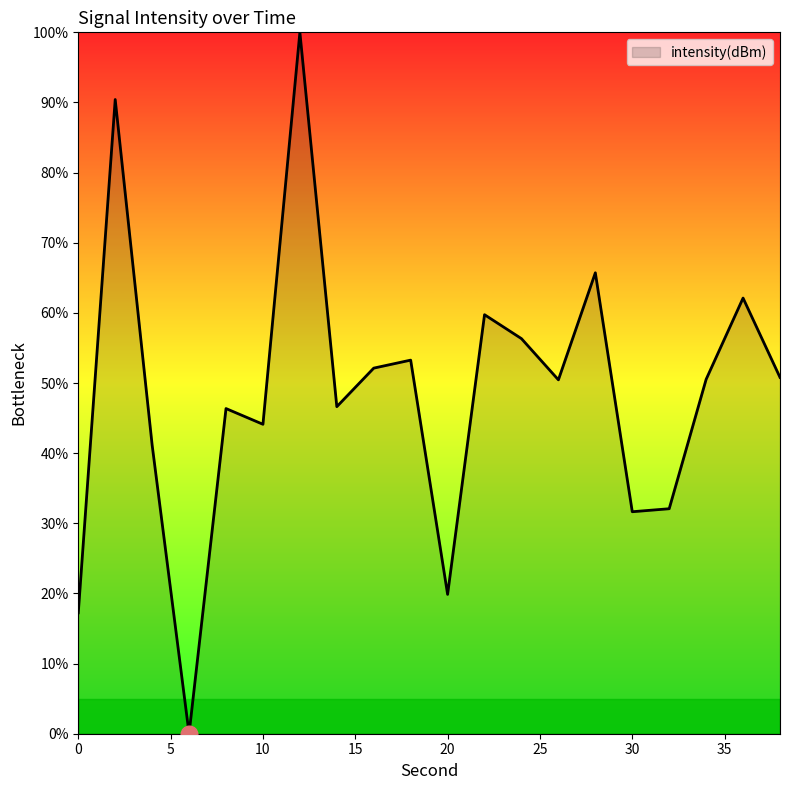

What is the maximum value shown in the chart?

100.0